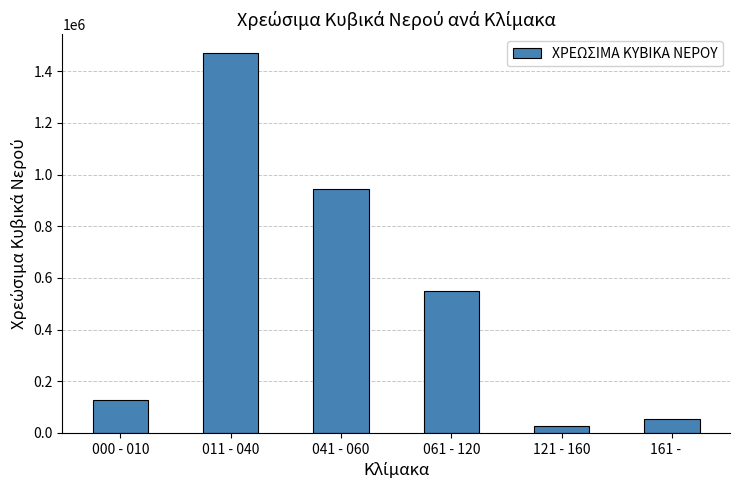

How many data points does each series have?

6